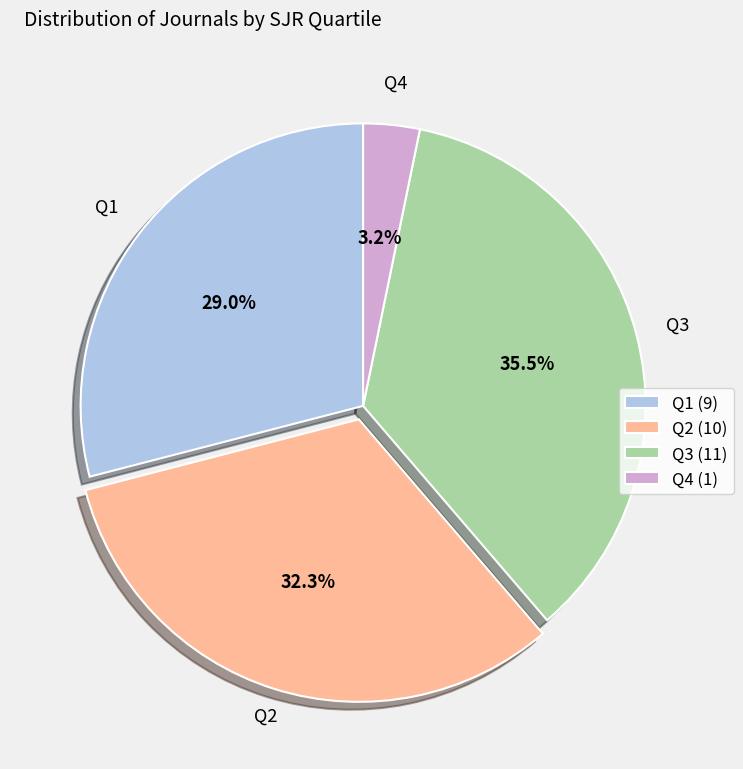

Which category has the biggest portion of the pie?

Q3